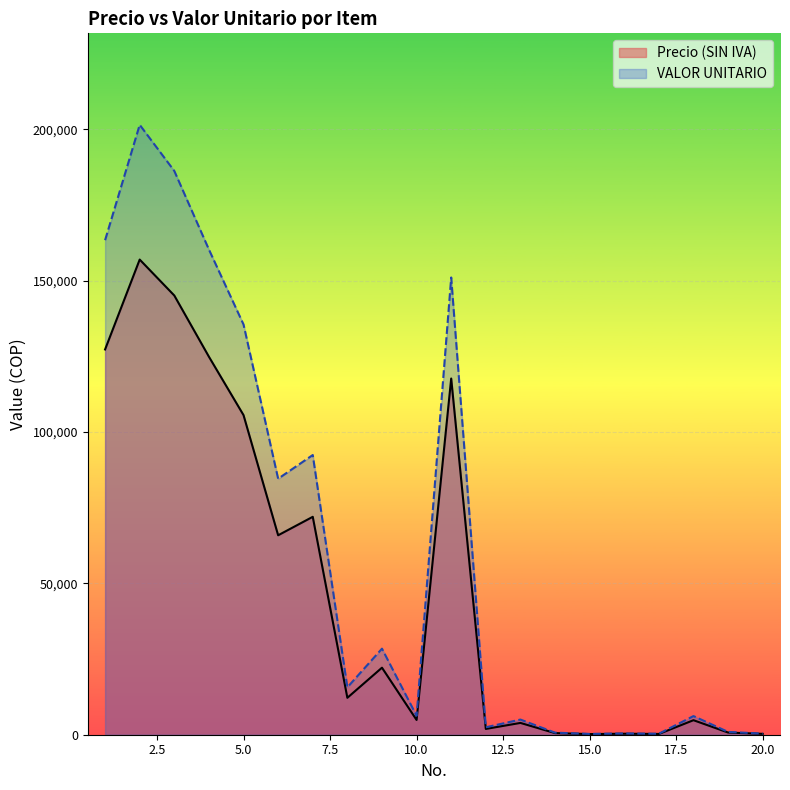

Reading right to left, what are all the values shown in this chart?

Precio (SIN IVA): 20=289.0	19=720.0	18=4800.0	17=251.0	16=326.0	15=208.0	14=533.0	13=3900.0	12=1915.0	11=117700.0	10=4876.0	9=22150.0	8=12200.0	7=72000.0	6=65900.0	5=105600.0	4=124900.0	3=145121.0	2=157000.0	1=127300.0
VALOR UNITARIO: 20=371.0	19=924.2	18=6161.3	17=322.2	16=418.5	15=267.0	14=684.2	13=5006.0	12=2458.1	11=151079.7	10=6258.8	9=28431.7	8=15659.9	7=92419.2	6=84589.2	5=135548.2	4=160321.6	3=186277.3	2=201525.2	1=163402.3